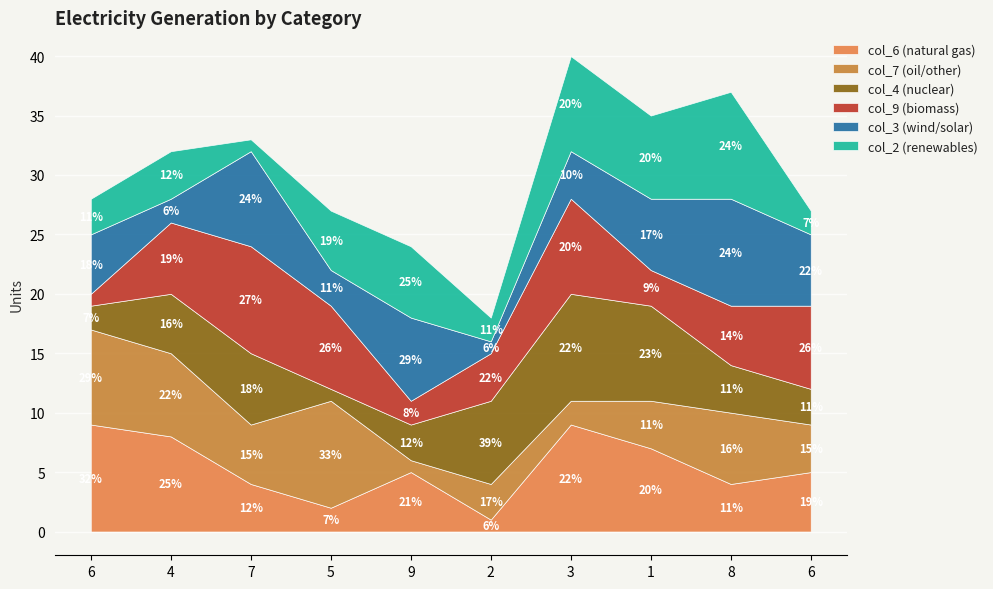

At which label does col_9 first exceed 6?

7